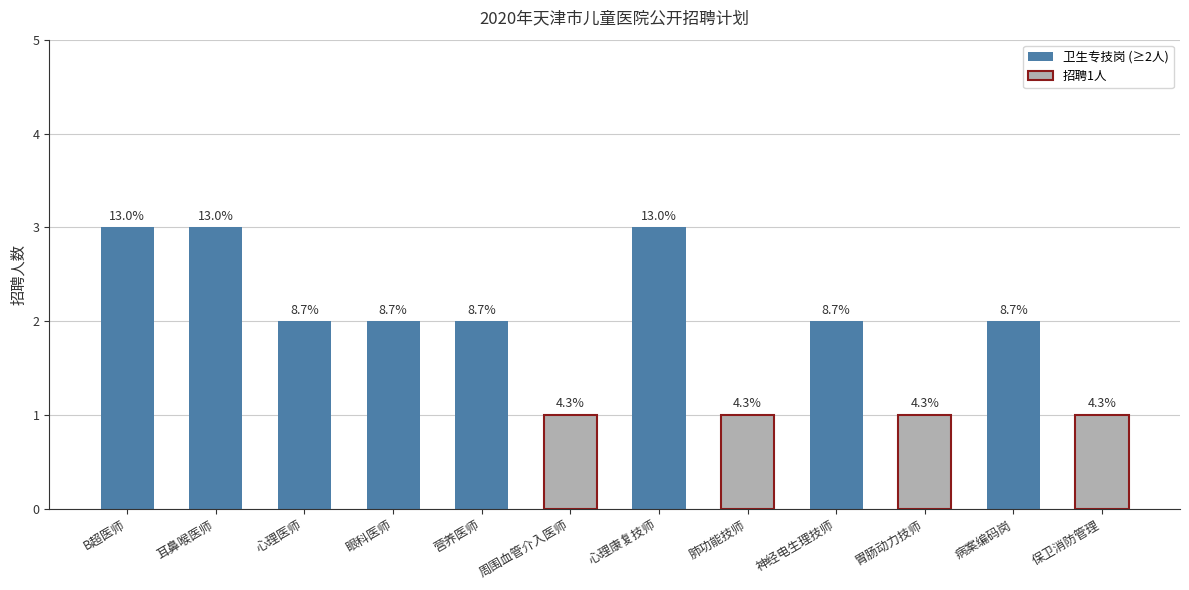

Does the chart contain any negative values?

No